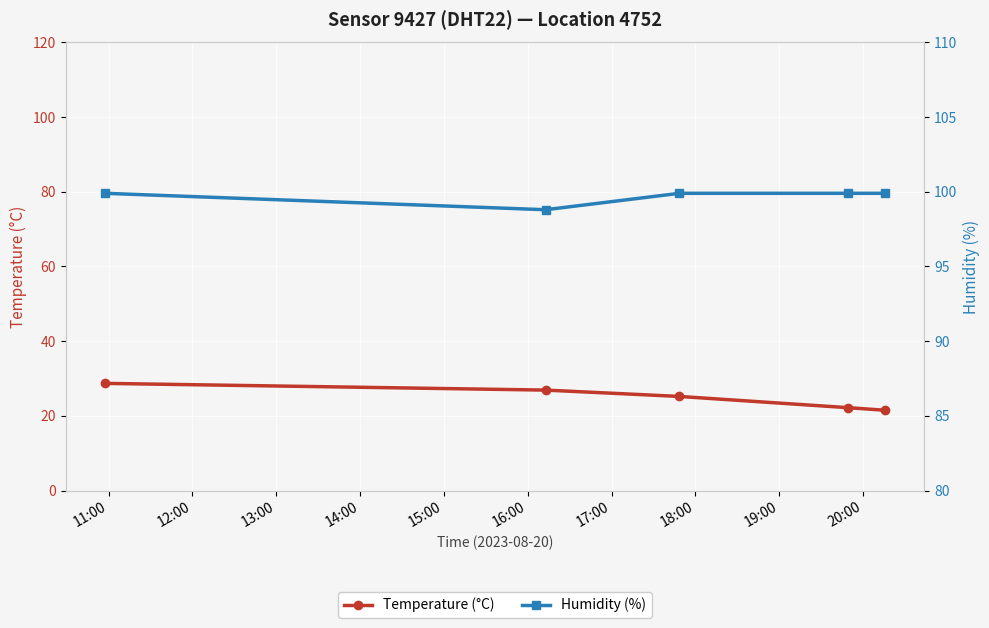

What is the difference between the second highest and second lowest values in the Temperature (°C) series?

4.7